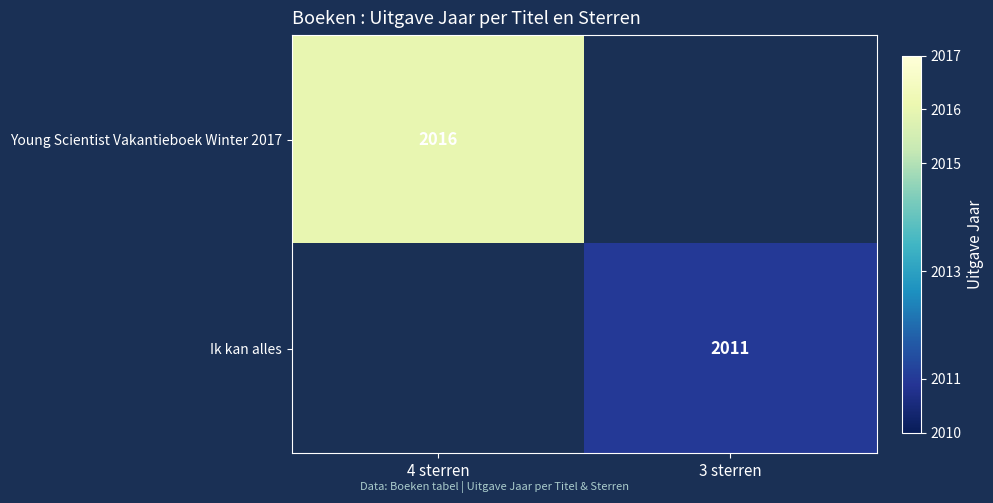

The Ik kan alles series shows 2011 at 3 sterren. True or false?

True